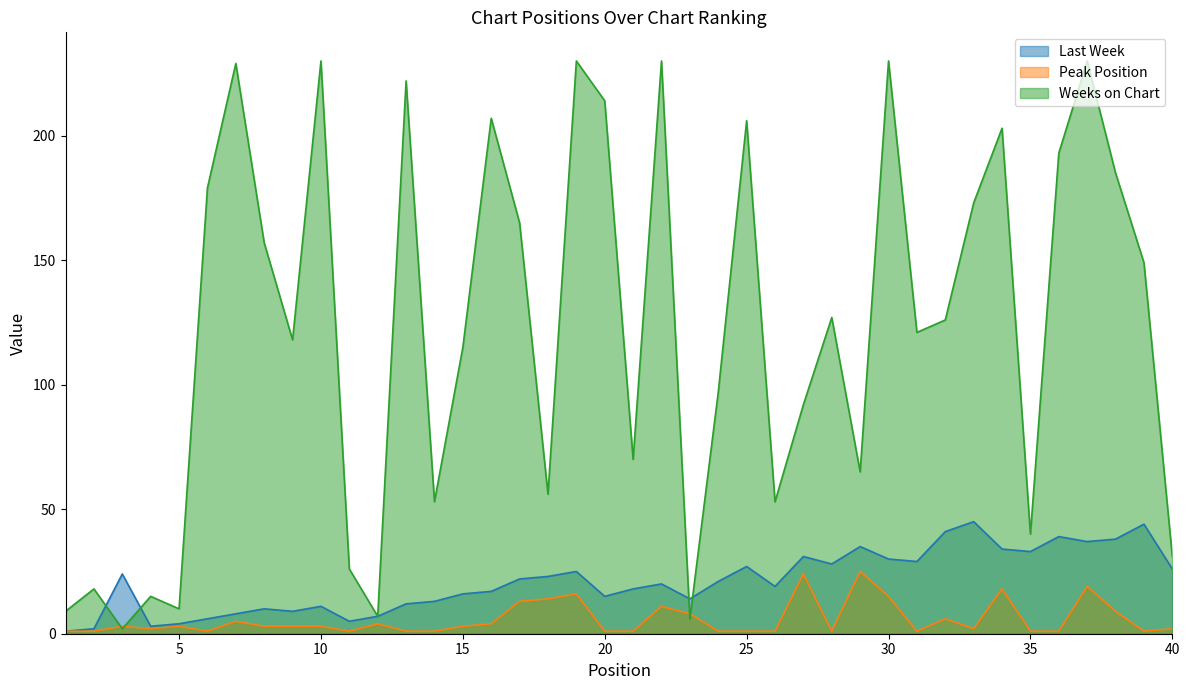

Where is Last Week nearest to the value 23?

18